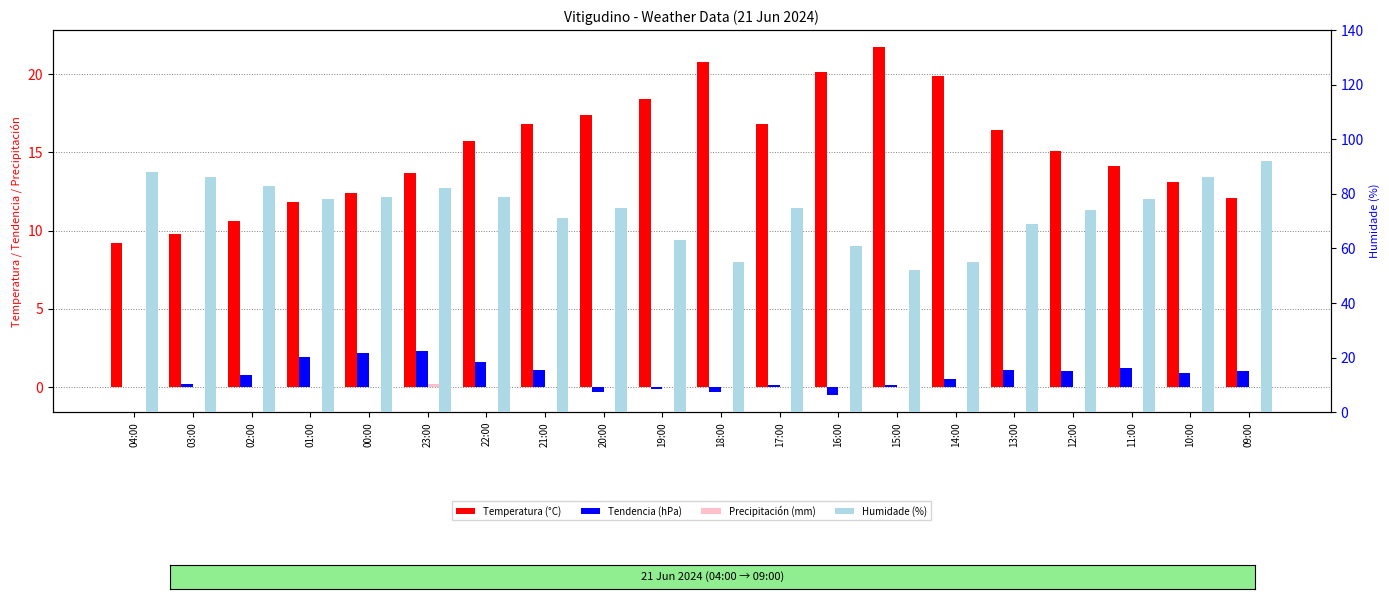

How many bars are there in each group?

4